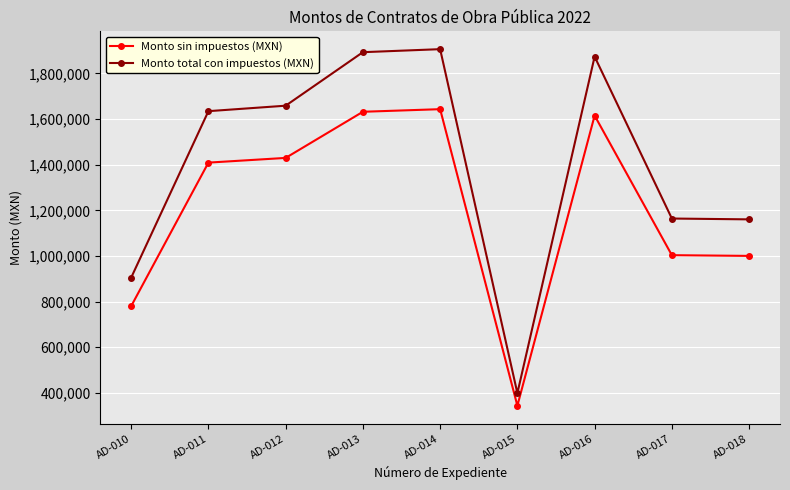

What is the sum of the Monto total con impuestos (MXN) values at AD-010 and AD-015?

1304113.6